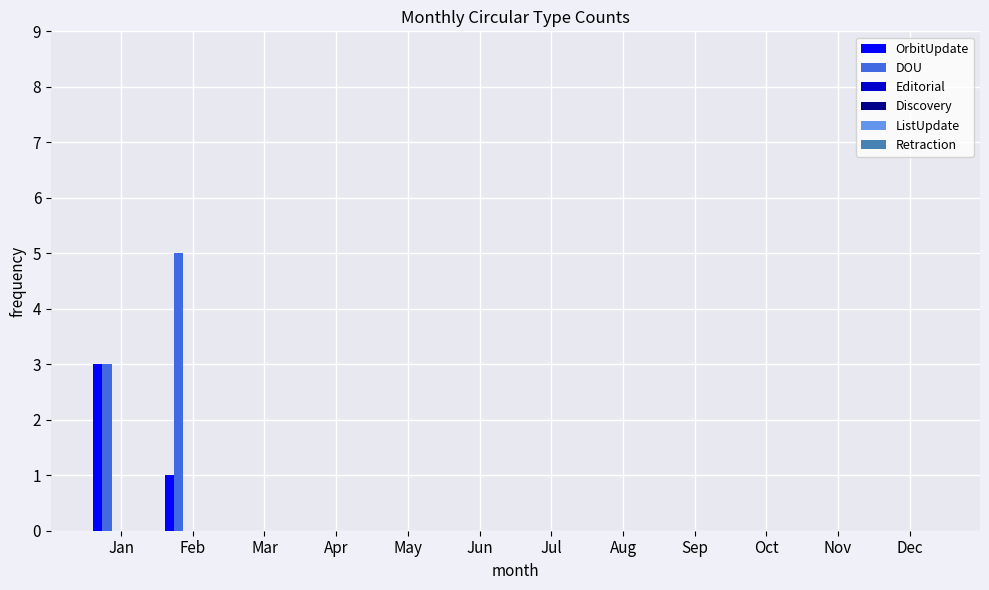

What is the greatest value displayed?

5